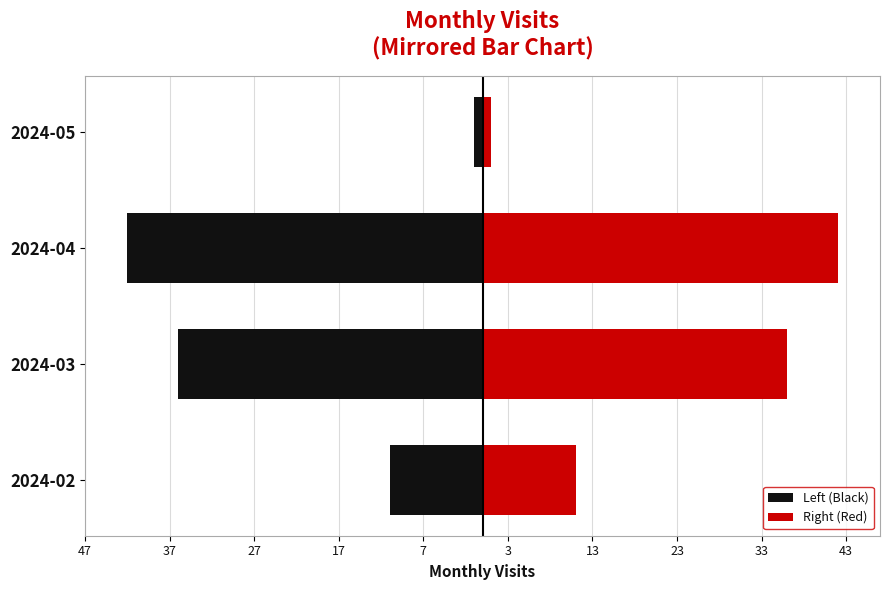

What is the average value of the Right (Red) series?

22